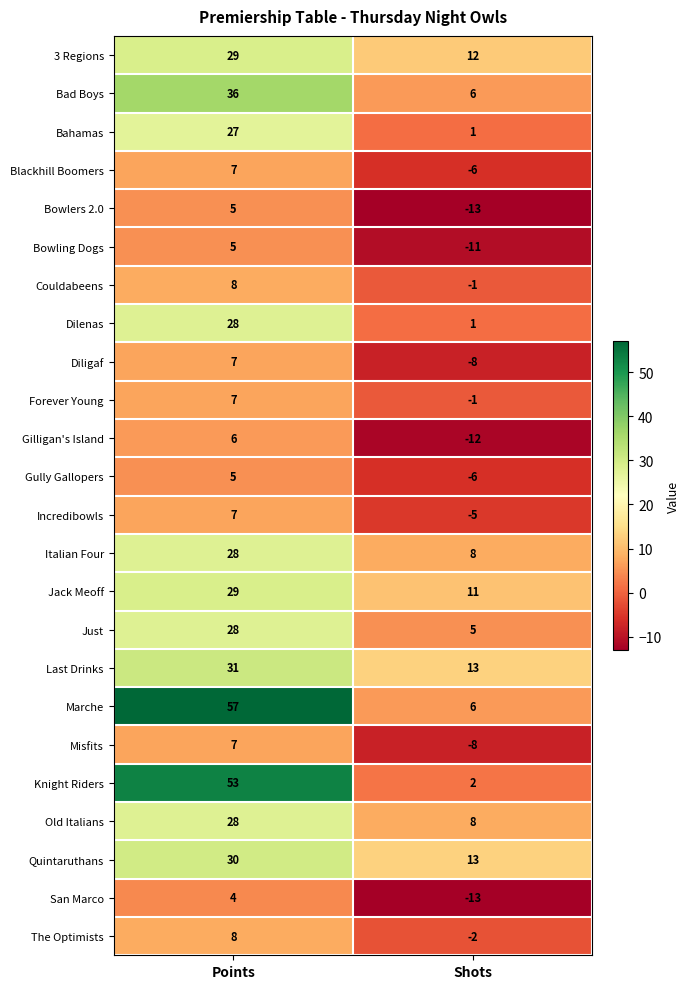

Is it true that Diligaf equals -11 at Shots?

False